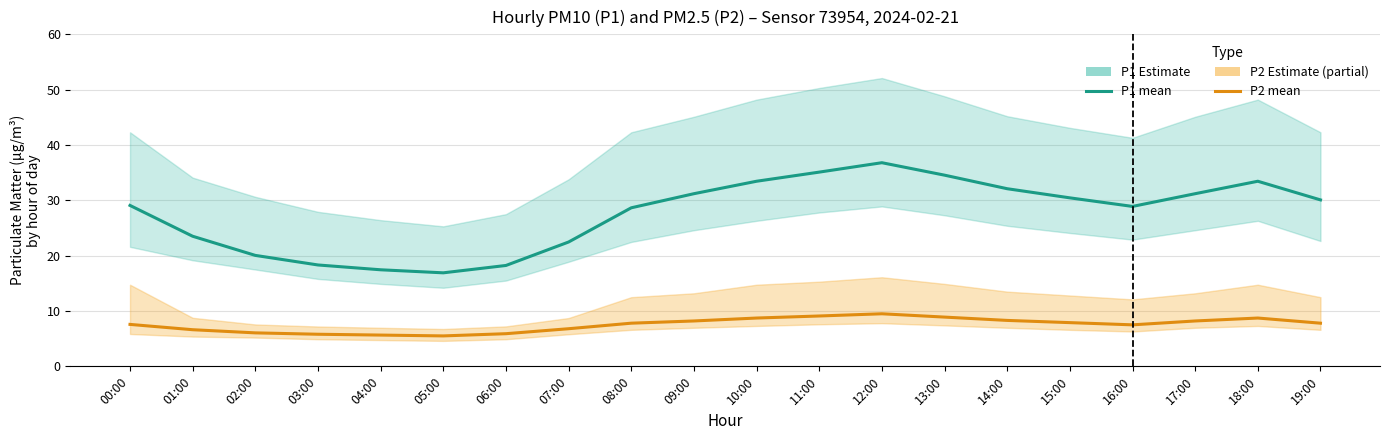

Rank the series by their average value, from highest to lowest.

P1 (PM10), P2 (PM2.5)